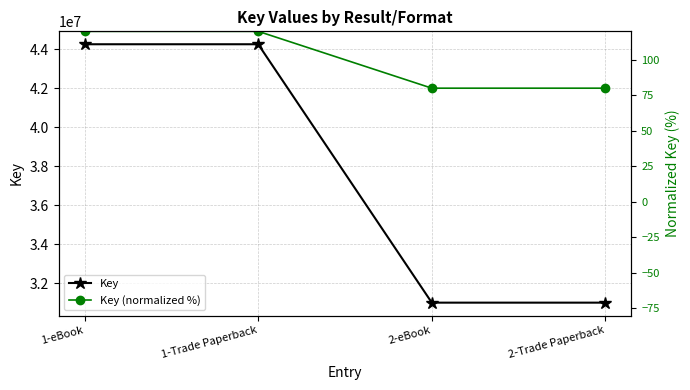

What is the total value across all series at 1-Trade Paperback?

44266062